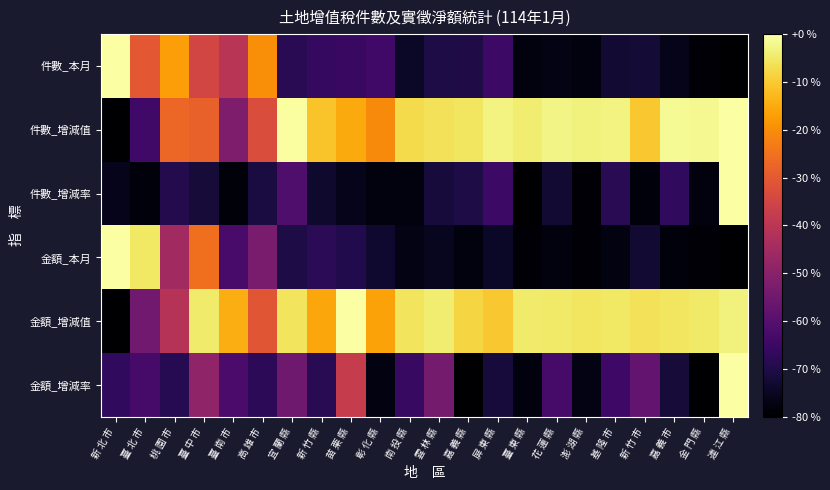

Rank the series by their maximum value, from highest to lowest.

件數_本月, 件數_增減值, 件數_增減率, 金額_本月, 金額_增減值, 金額_增減率